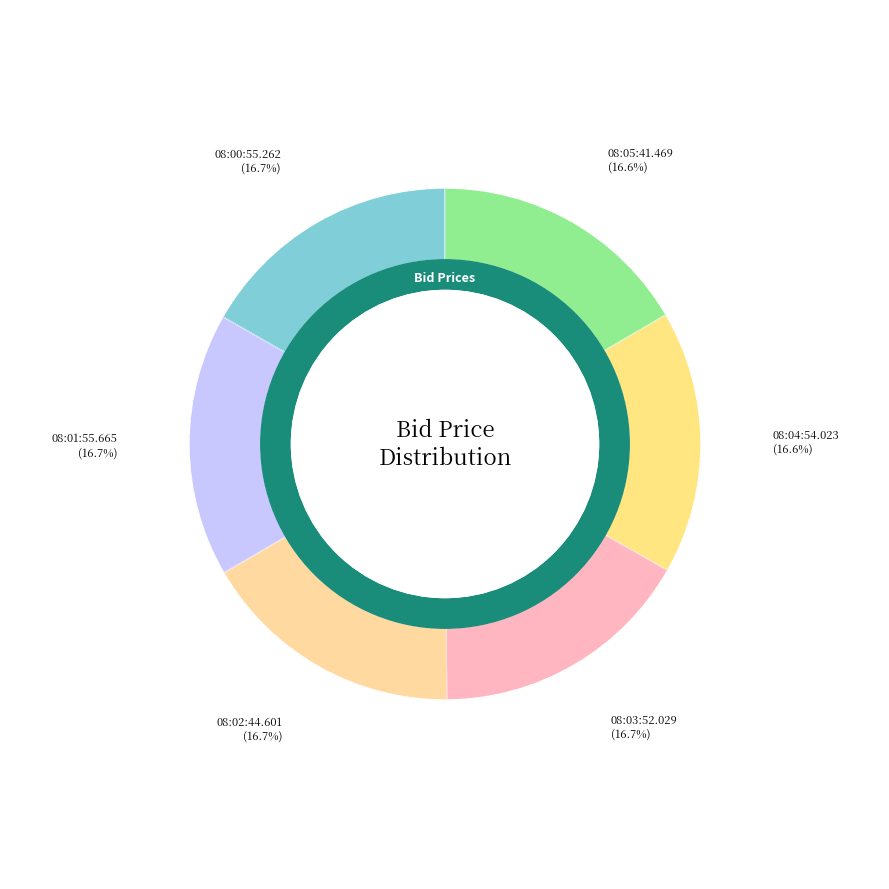

Does any single category account for the majority?

No